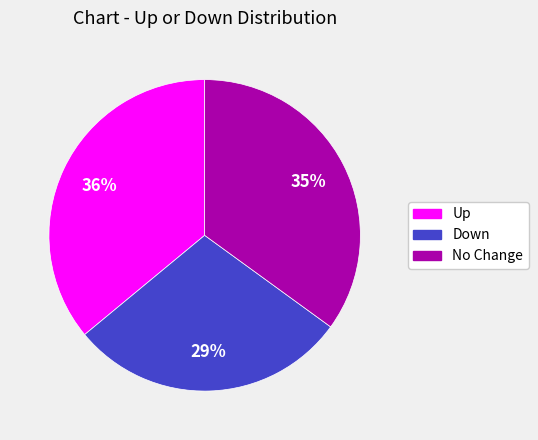

Which category has the smallest portion of the pie?

Down